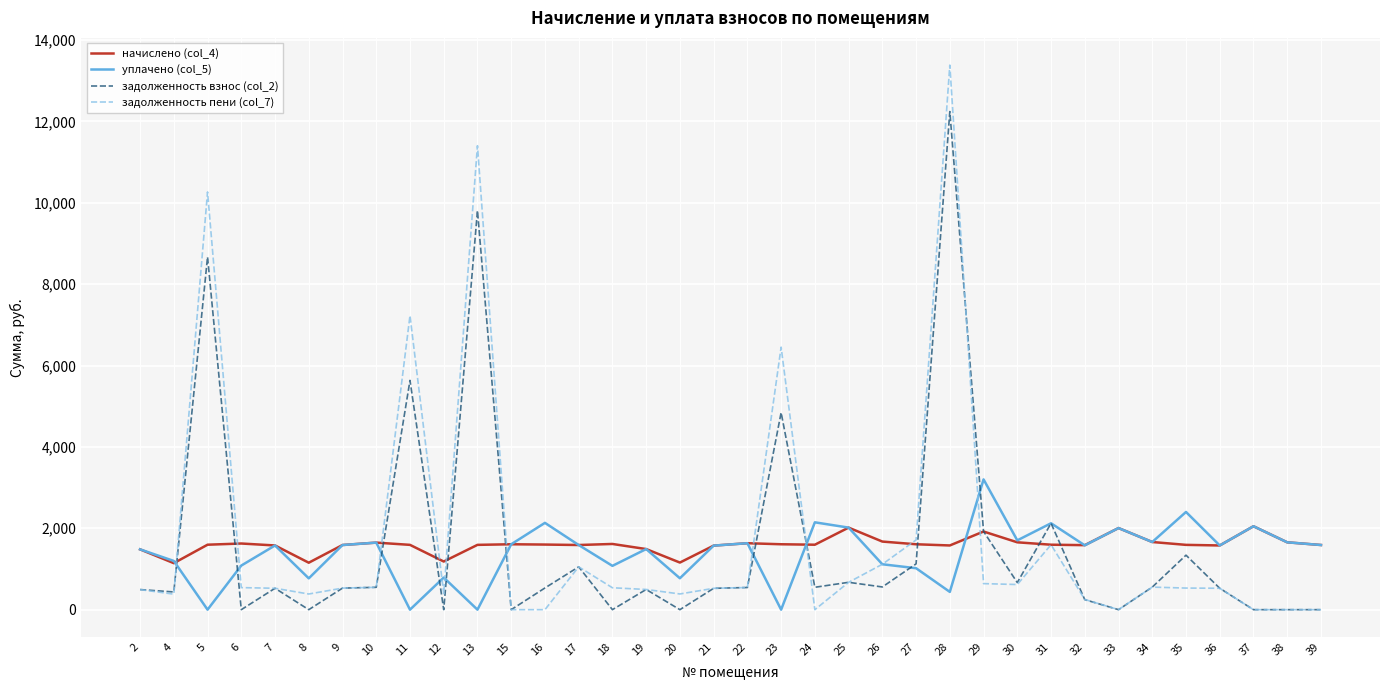

Is the value of задолженность взнос (col_2) at 32 greater than the value of начислено (col_4) at 12?

No